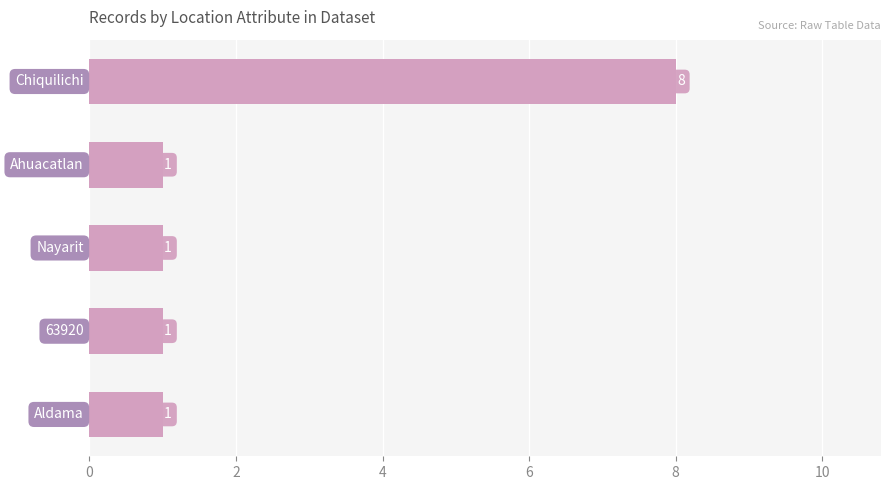

What is the greatest value displayed?

8